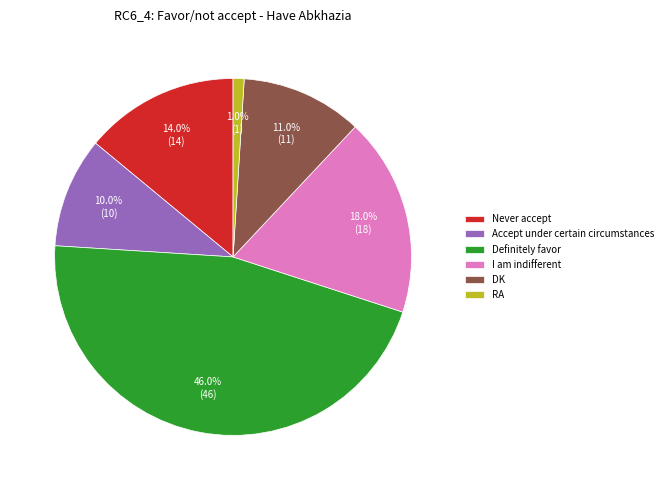

To the nearest percent, what is the difference between the largest and smallest slice percentages?

45%